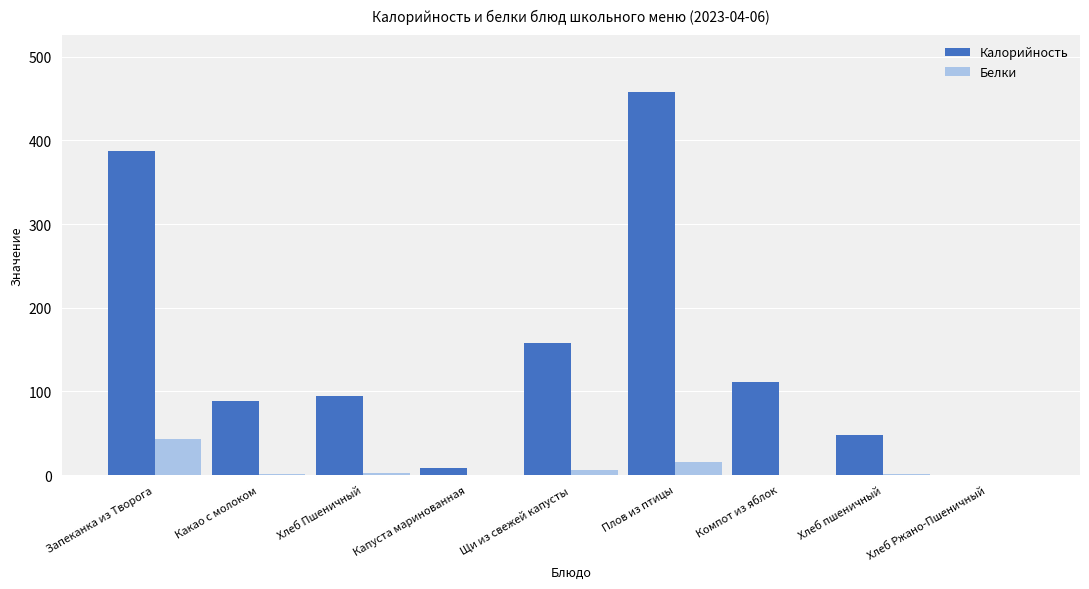

What is the average value of the Калорийность series?

150.2